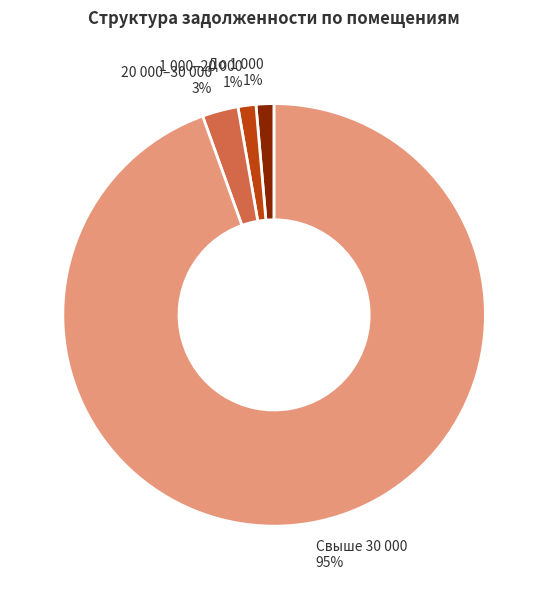

Count the number of slices in the pie.

4